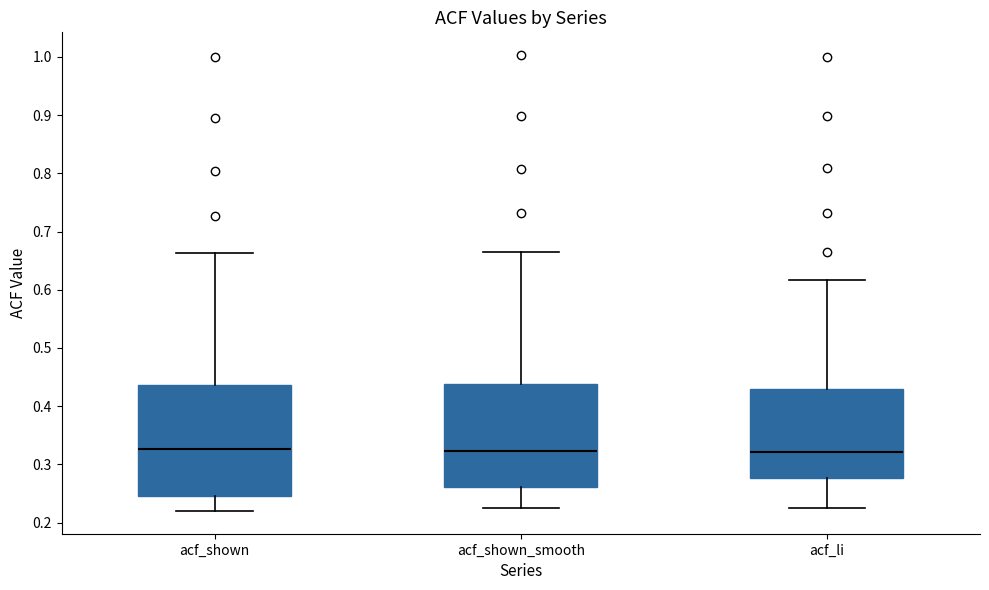

Reading left to right, read every box against the y-axis: the position of its median line, the range the box covers, and the ends of its whiskers. The values are not printed on the chart, so give them approximately, as read against the axis.

acf_shown: median 0.33, box 0.25 to 0.44, whiskers 0.22 to 0.66
acf_shown_smooth: median 0.32, box 0.26 to 0.44, whiskers 0.23 to 0.66
acf_li: median 0.32, box 0.28 to 0.43, whiskers 0.23 to 0.62